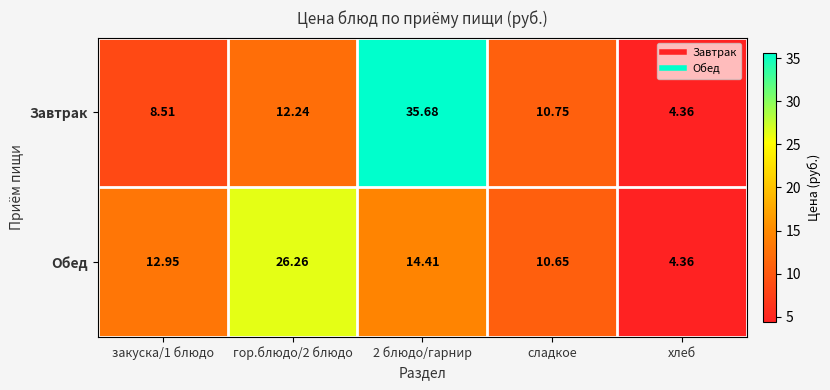

Which category has the lowest value across all series?

хлеб